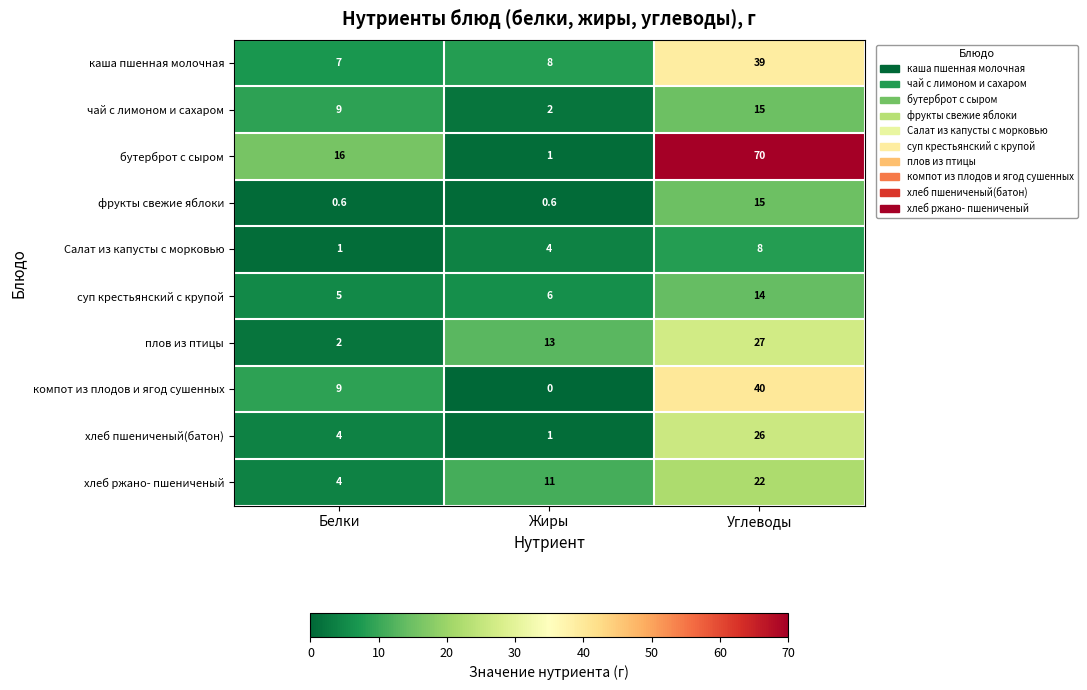

Reading right to left, what are all the values shown in this chart?

каша пшенная молочная: 39.0	8.0	7.0
чай с лимоном и сахаром: 15.0	2.0	9.0
бутерброт с сыром: 70.0	1.0	16.0
фрукты свежие яблоки: 15.0	0.6	0.6
Салат из капусты с морковью: 8.0	4.0	1.0
суп крестьянский с крупой: 14.0	6.0	5.0
плов из птицы: 27.0	13.0	2.0
компот из плодов и ягод сушенных: 40.0	0.0	9.0
хлеб пшениченый(батон): 26.0	1.0	4.0
хлеб ржано- пшениченый: 22.0	11.0	4.0